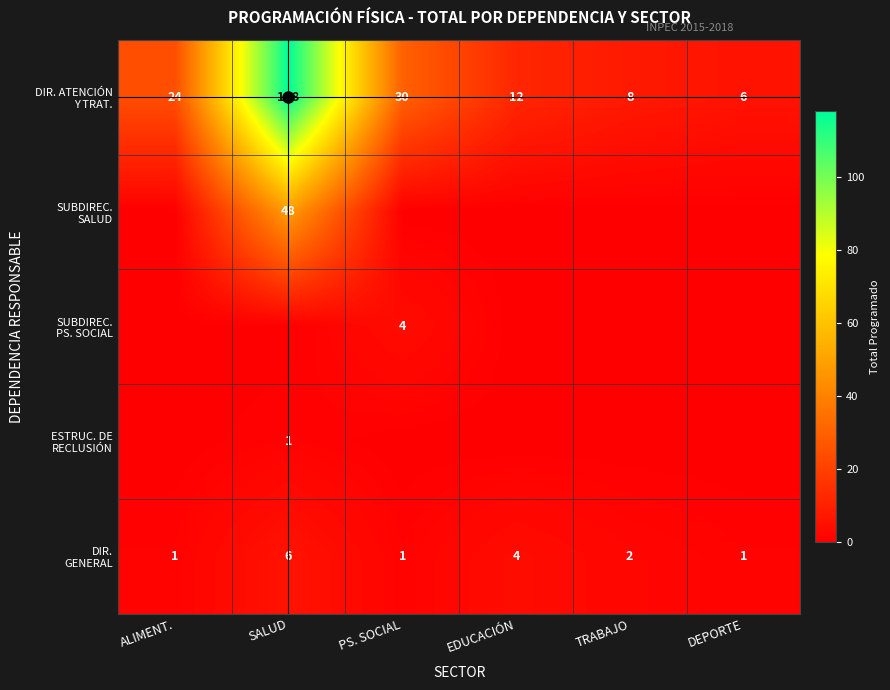

What is the difference between the SUBDIREC. SALUD values at ALIMENT. and SALUD?

48